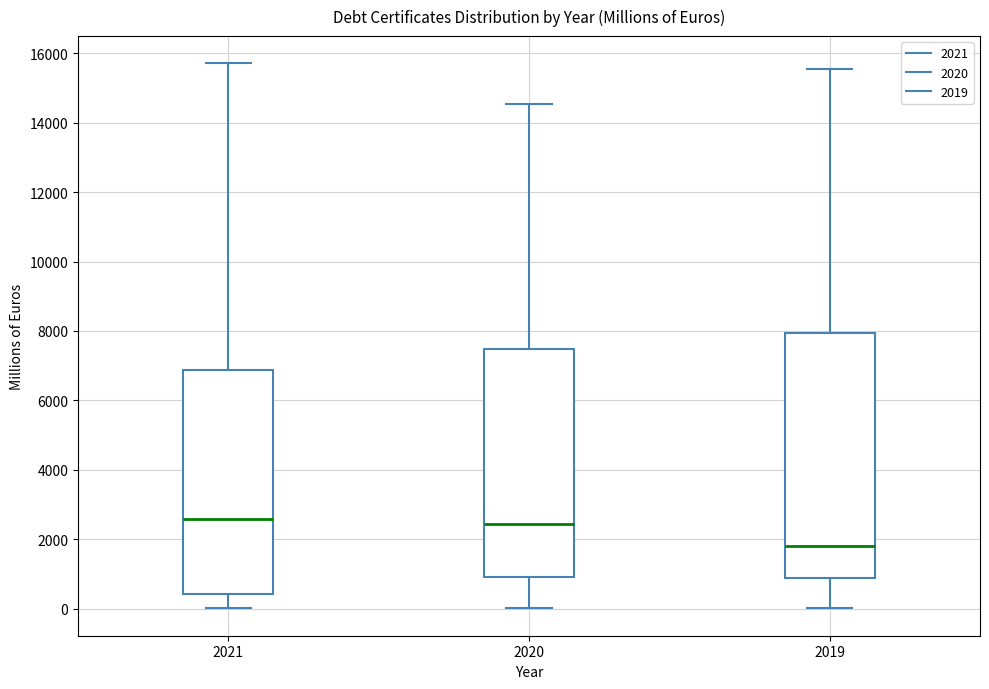

Reading left to right, transcribe this box plot: for each box, give where its median line is, the range the box spans, and where its two whiskers end, as read against the y-axis. The values are not printed on the chart, so give them approximately, as read against the axis.

2021: median 2600, box 400 to 6800, whiskers 0 to 15800
2020: median 2400, box 800 to 7400, whiskers 0 to 14600
2019: median 1800, box 800 to 8000, whiskers 0 to 15600